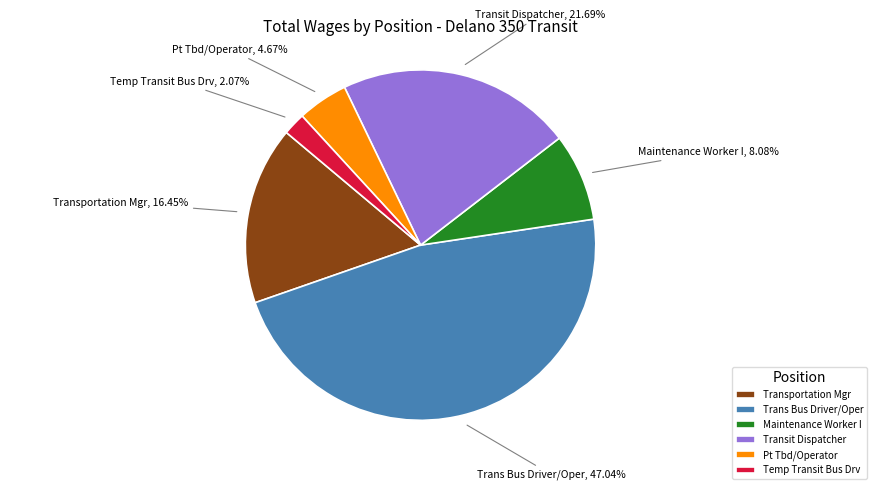

What portion of the pie excludes Trans Bus Driver/Oper?

53.0%